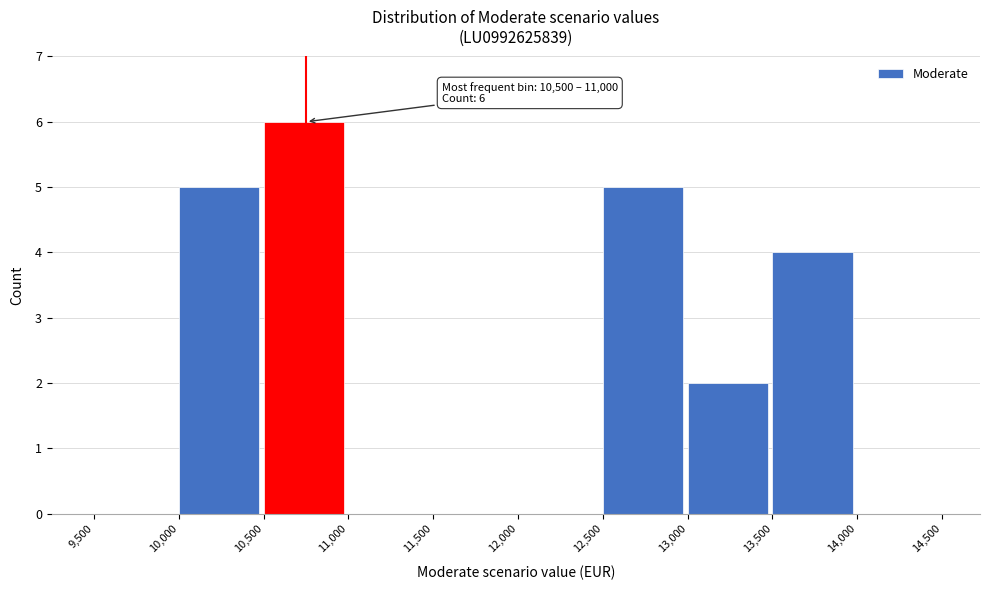

Which range on the x-axis has the tallest bar?

10,500 to 11,000